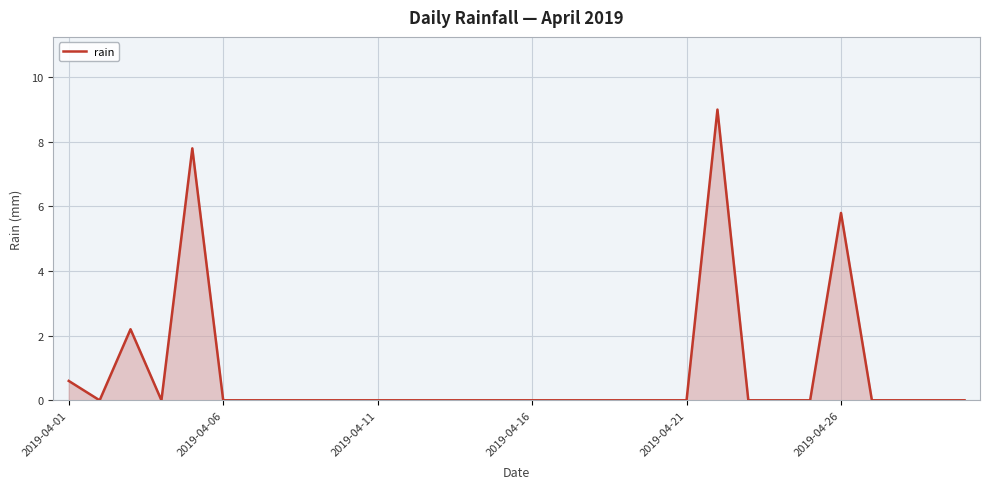

What is the average value?

0.8